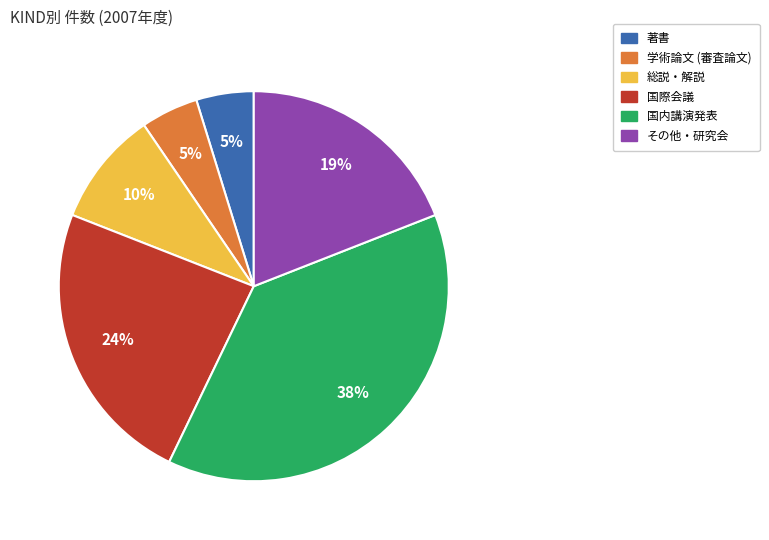

Combined, do 国際会議 and 学術論文 (審査論文) account for over 50%?

No